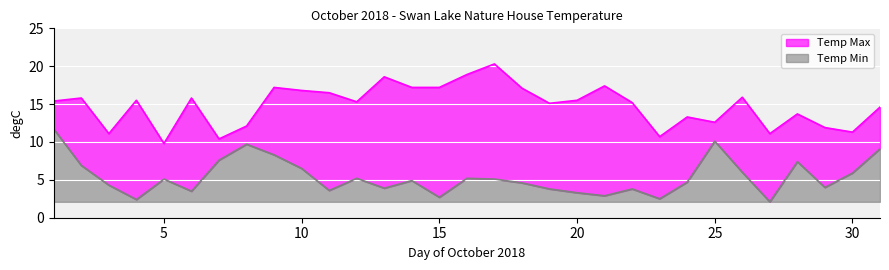

Does the chart display data point markers on the line(s)?

No